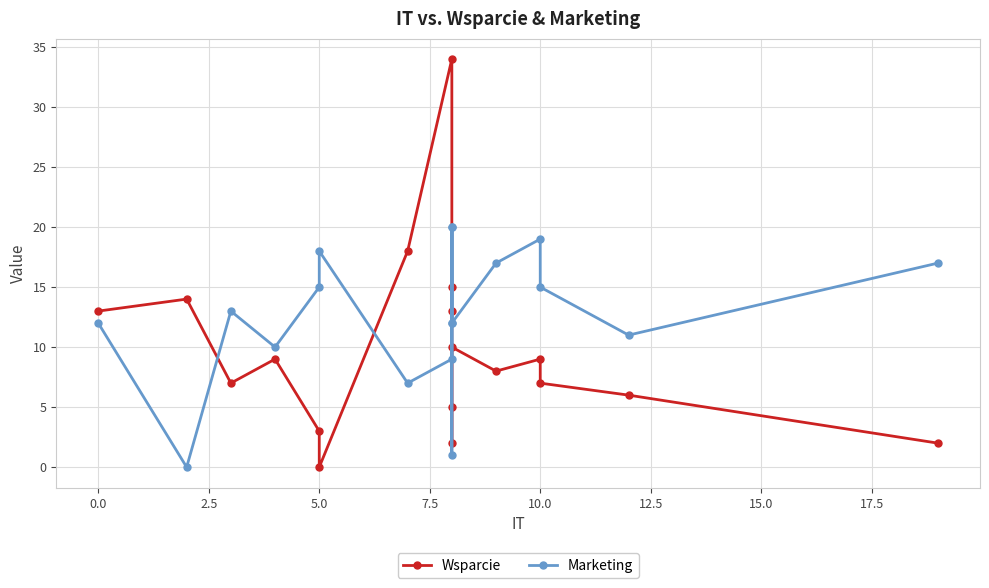

What value does the Wsparcie series have at 0.0, to the nearest 5?

15